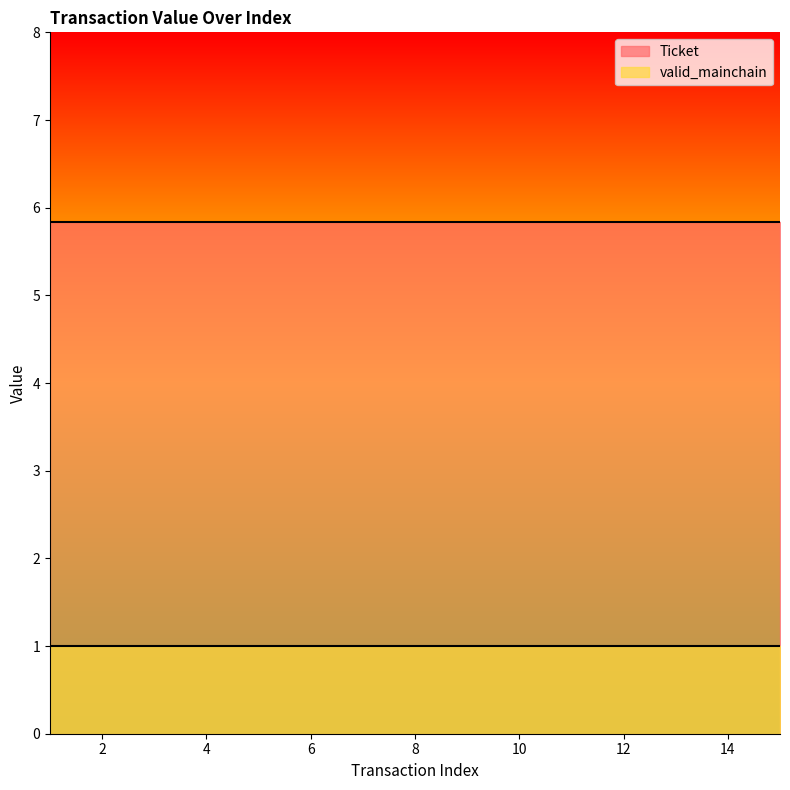

What is the value of the valid_mainchain point at the 12th from the left?

1.0